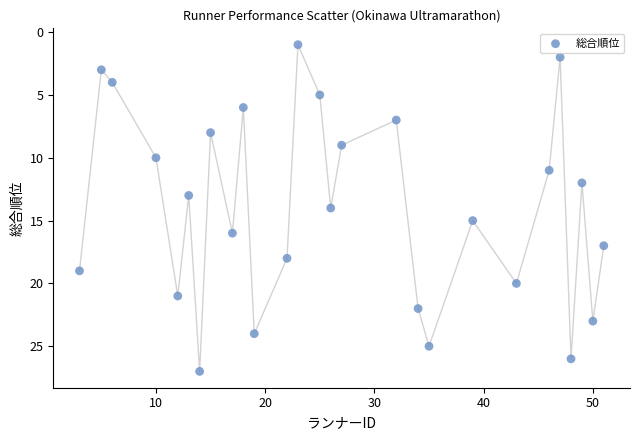

What is the range of X values (max minus min)?

48